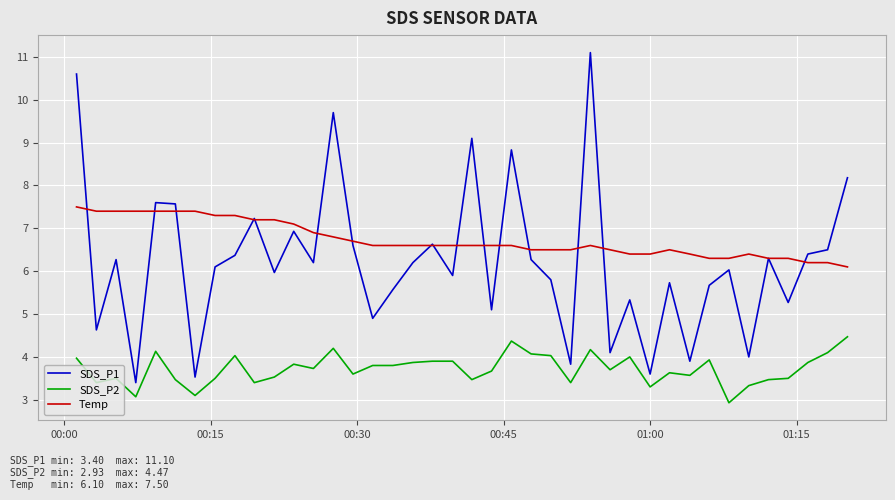

Which series has the largest total across all categories?

Temp